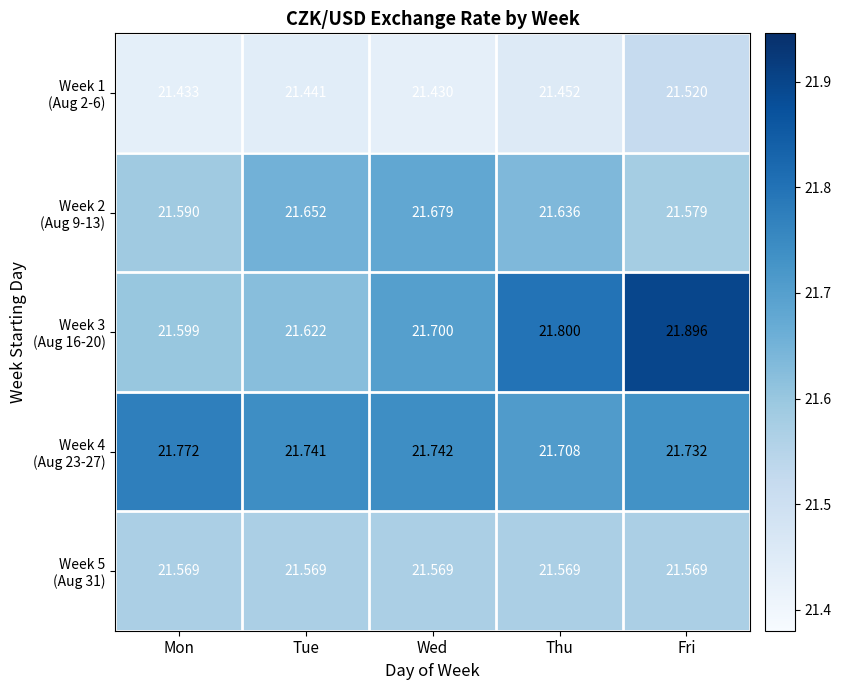

What is the greatest value displayed?

21.9